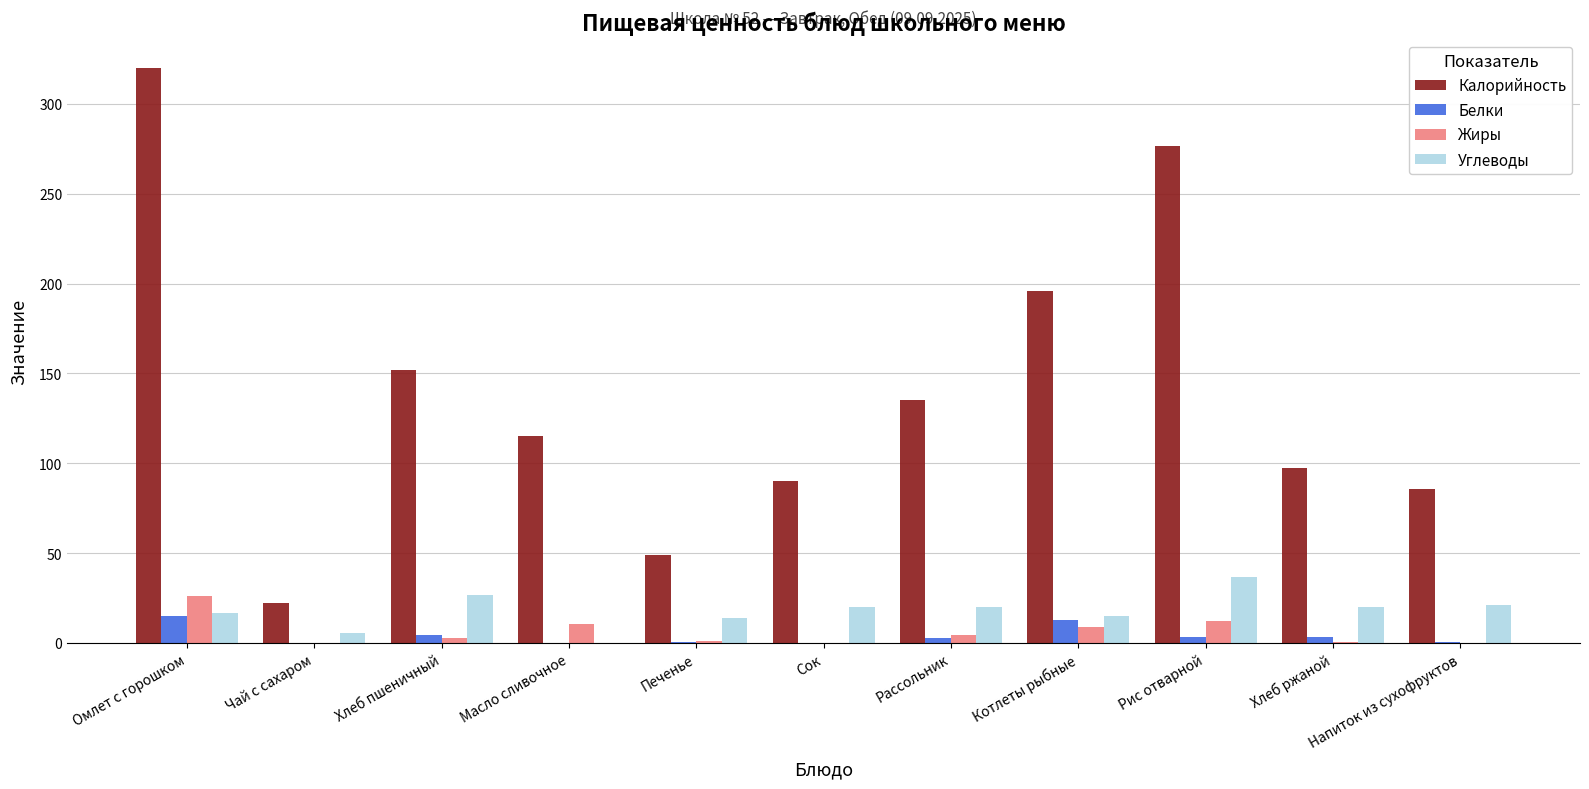

What is the total value across all series at Хлеб ржаной?

121.5